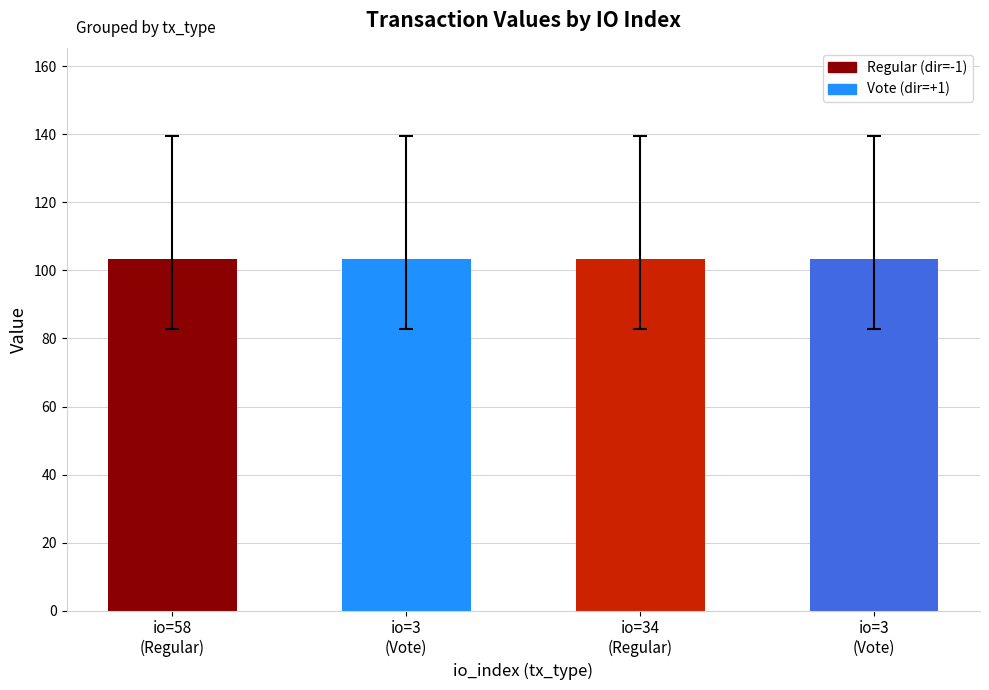

Does the chart contain any negative values?

No